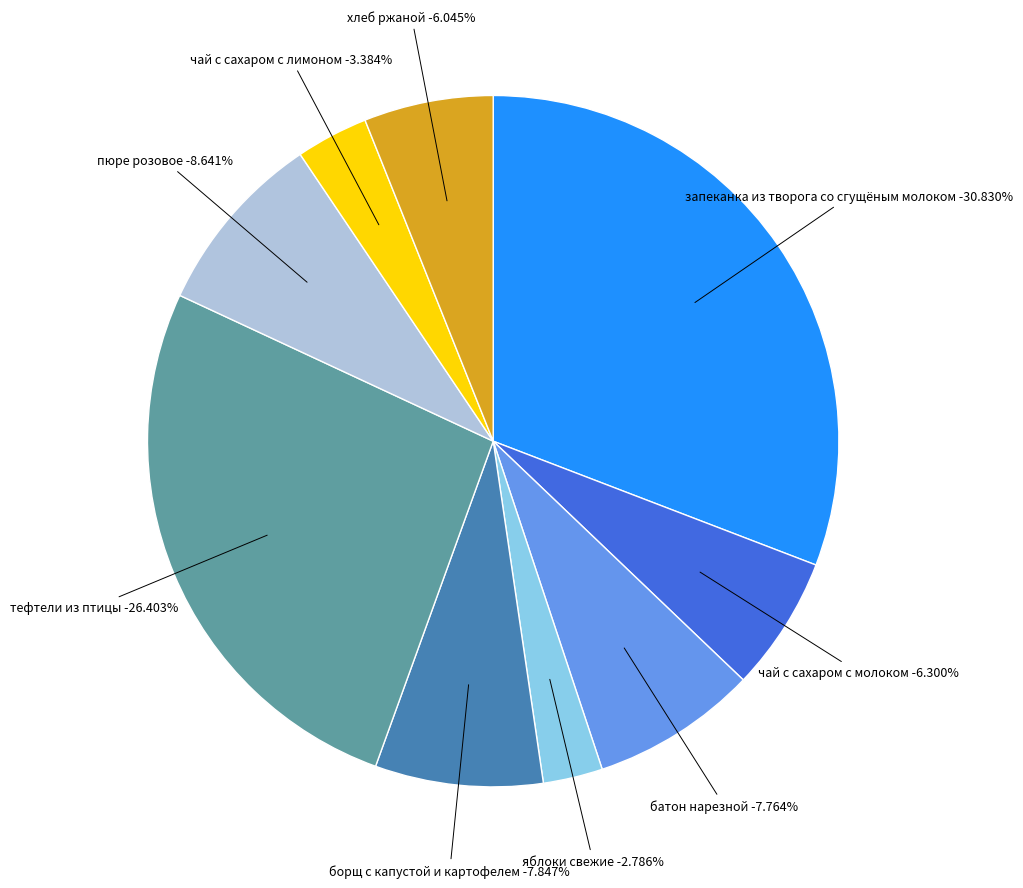

The яблоки свежие slice represents 3% of the pie. True or false?

True